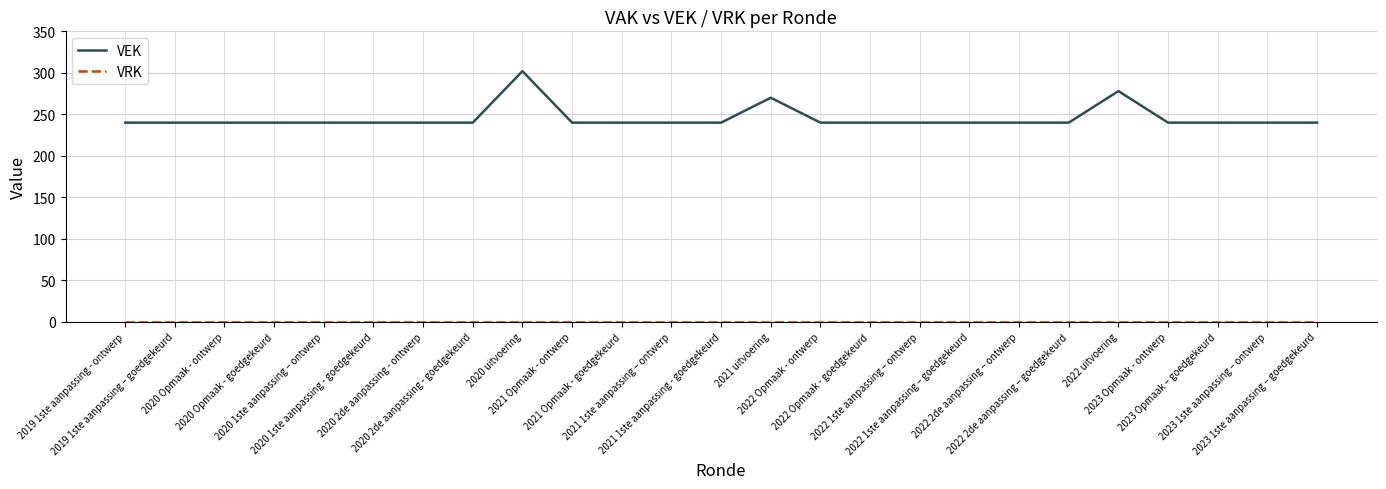

What is the sum of all VEK values?

6130